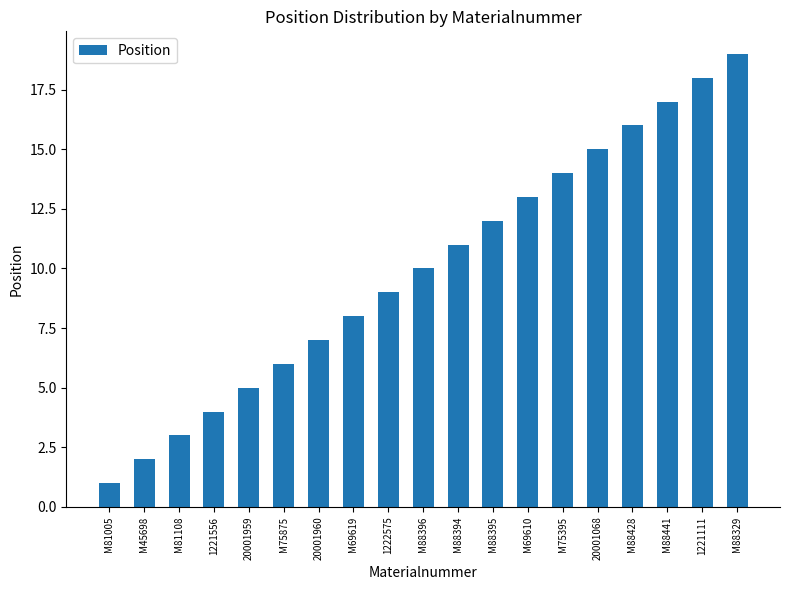

How many bars are there in total?

19